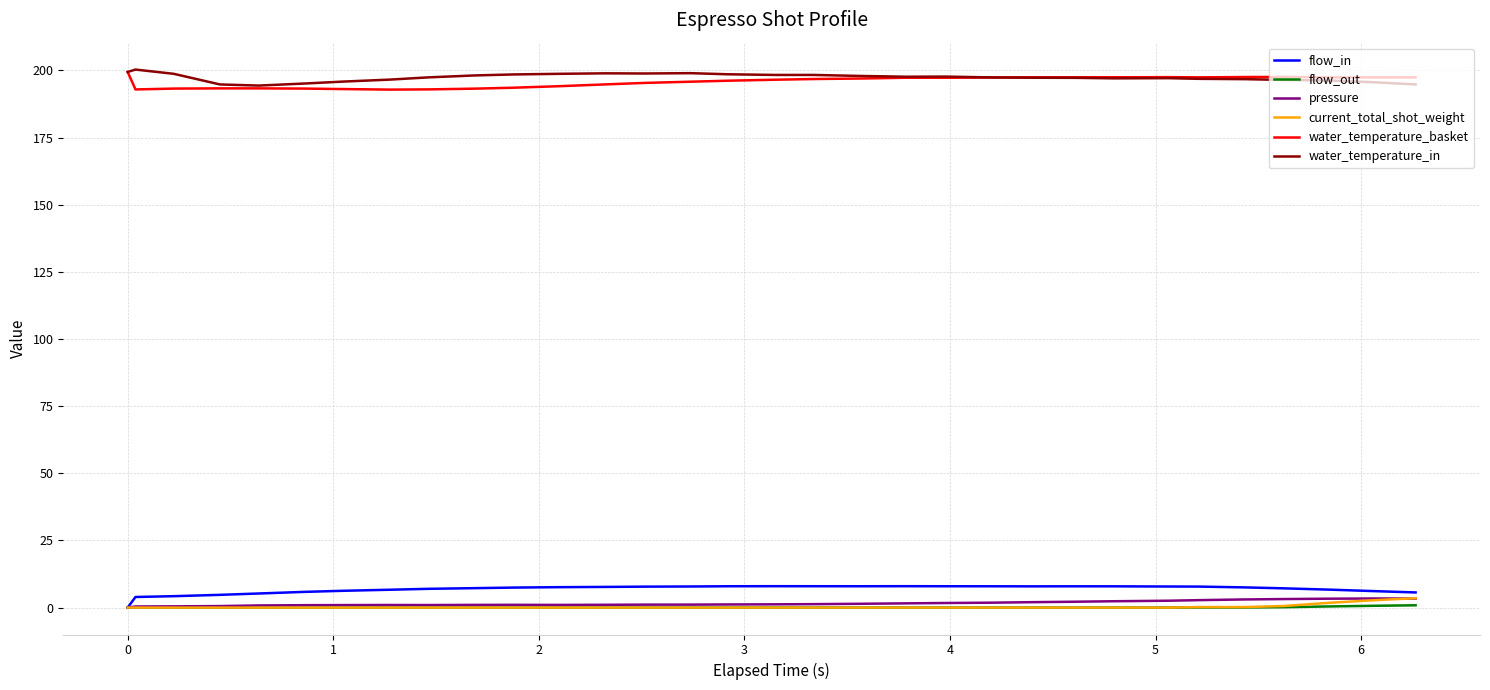

What is the maximum value shown in the chart?

200.3